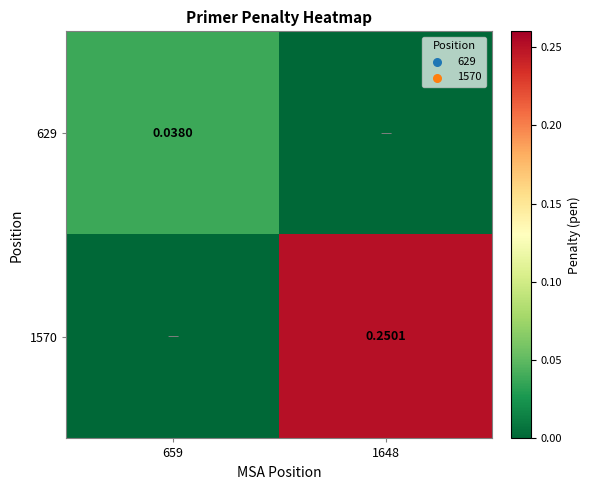

Rank the series by their average value, from lowest to highest.

629, 1570